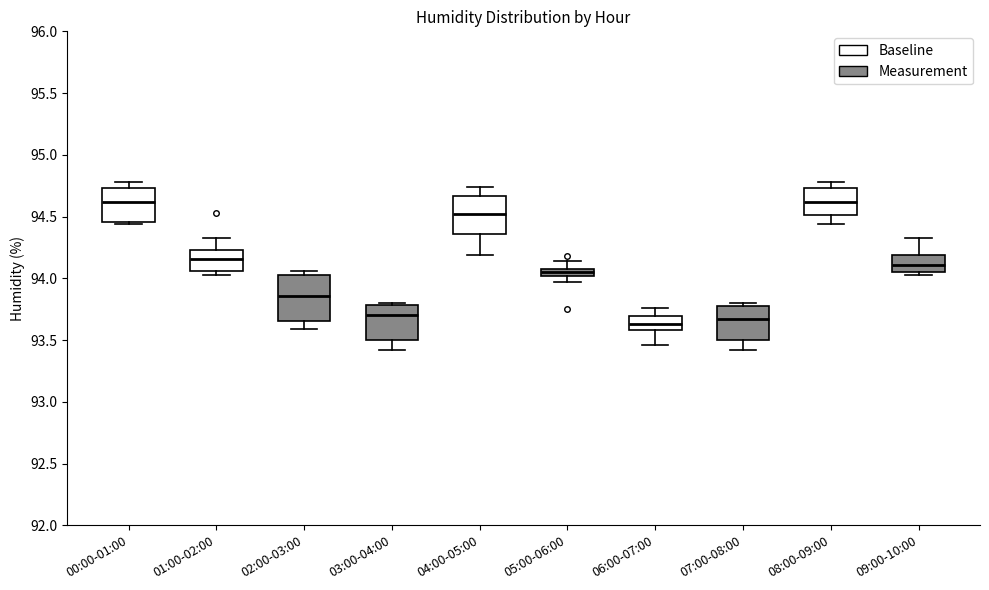

Where does the upper whisker of the box for 05:00-06:00 end on the y-axis? The values are not printed on the chart, so give them approximately, as read against the axis.

94.15